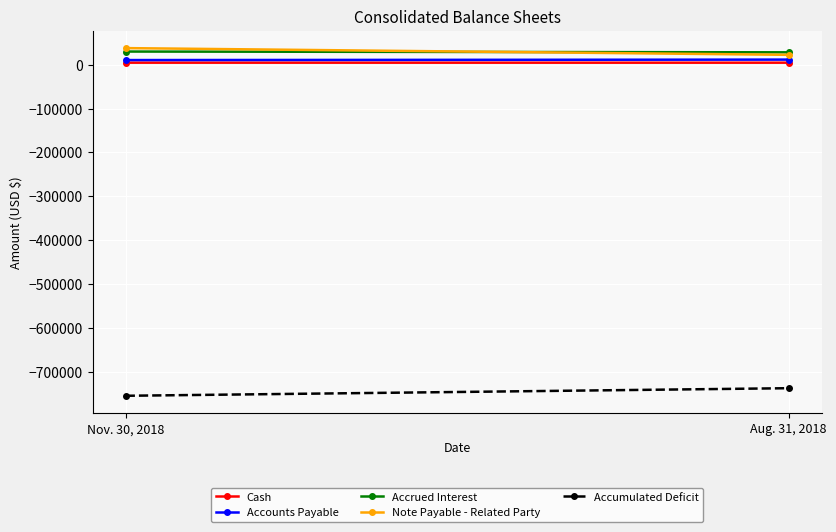

Rank the series at Nov. 30, 2018 from lowest to highest value.

Accumulated Deficit, Cash, Accounts Payable, Accrued Interest, Note Payable - Related Party